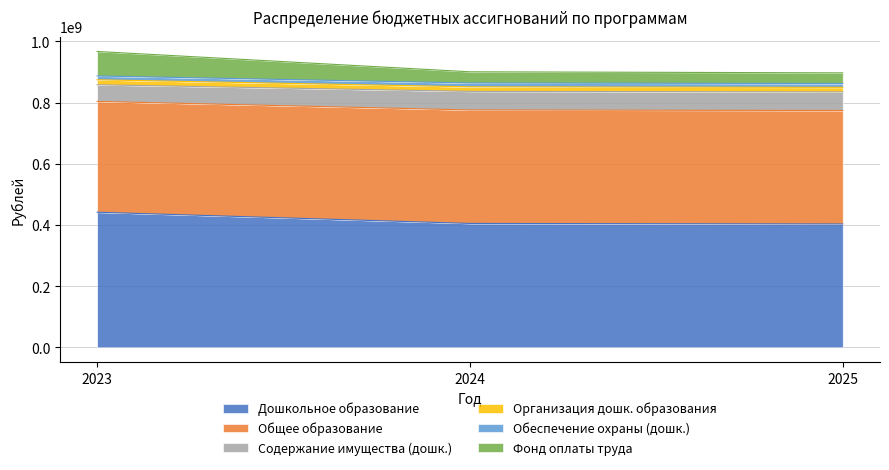

What is the lowest value of the Дошкольное образование series?

403136529.1